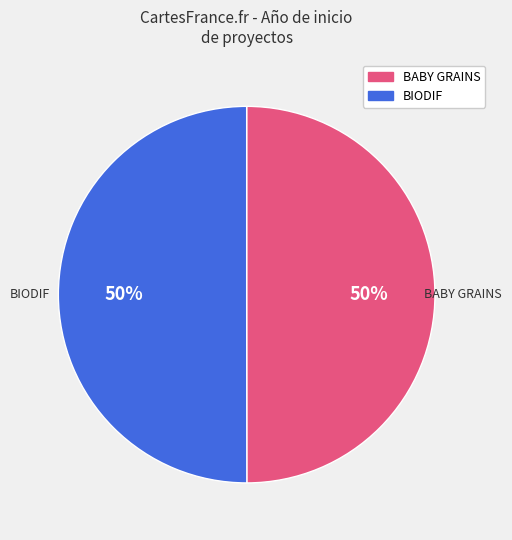

Approximately how many times larger is the value at BABY GRAINS compared to BIODIF?

1.0